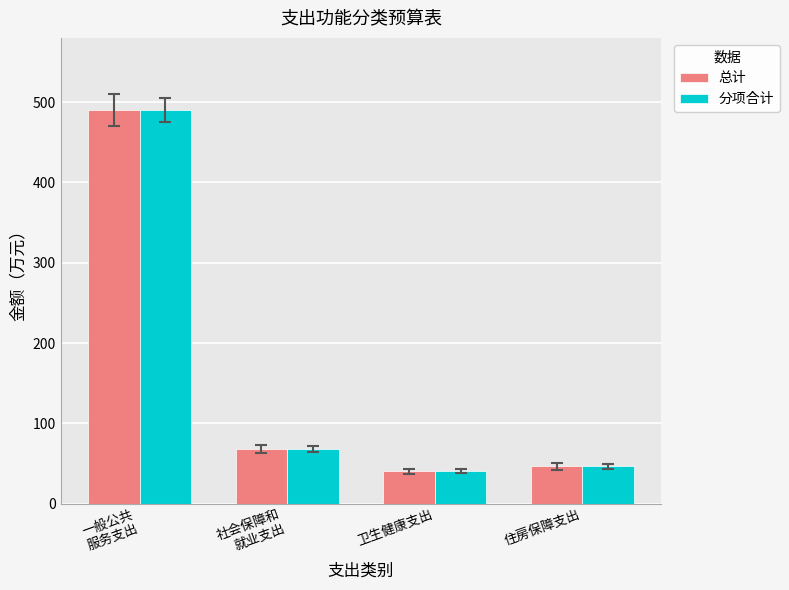

What position from the right is 住房保障支出?

1